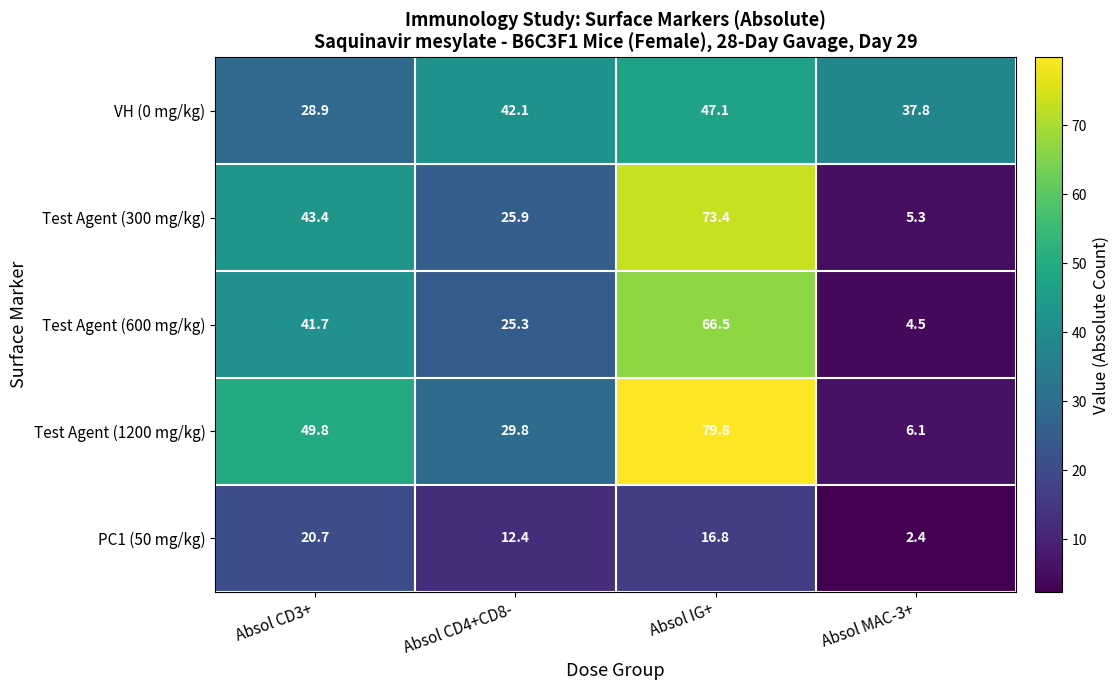

List the series in order of their peak value, lowest first.

PC1 (50 mg/kg), VH (0 mg/kg), Test Agent (600 mg/kg), Test Agent (300 mg/kg), Test Agent (1200 mg/kg)